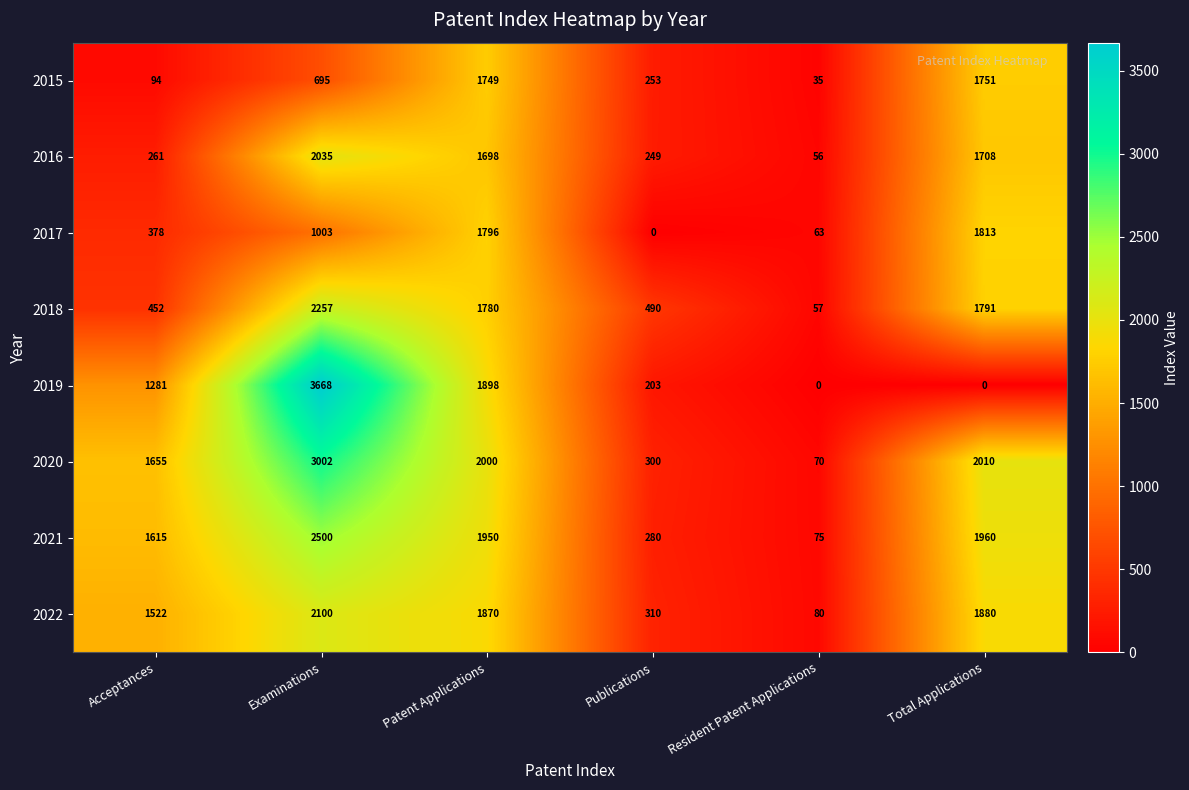

Which category has the highest value in the 2018 series?

Examinations